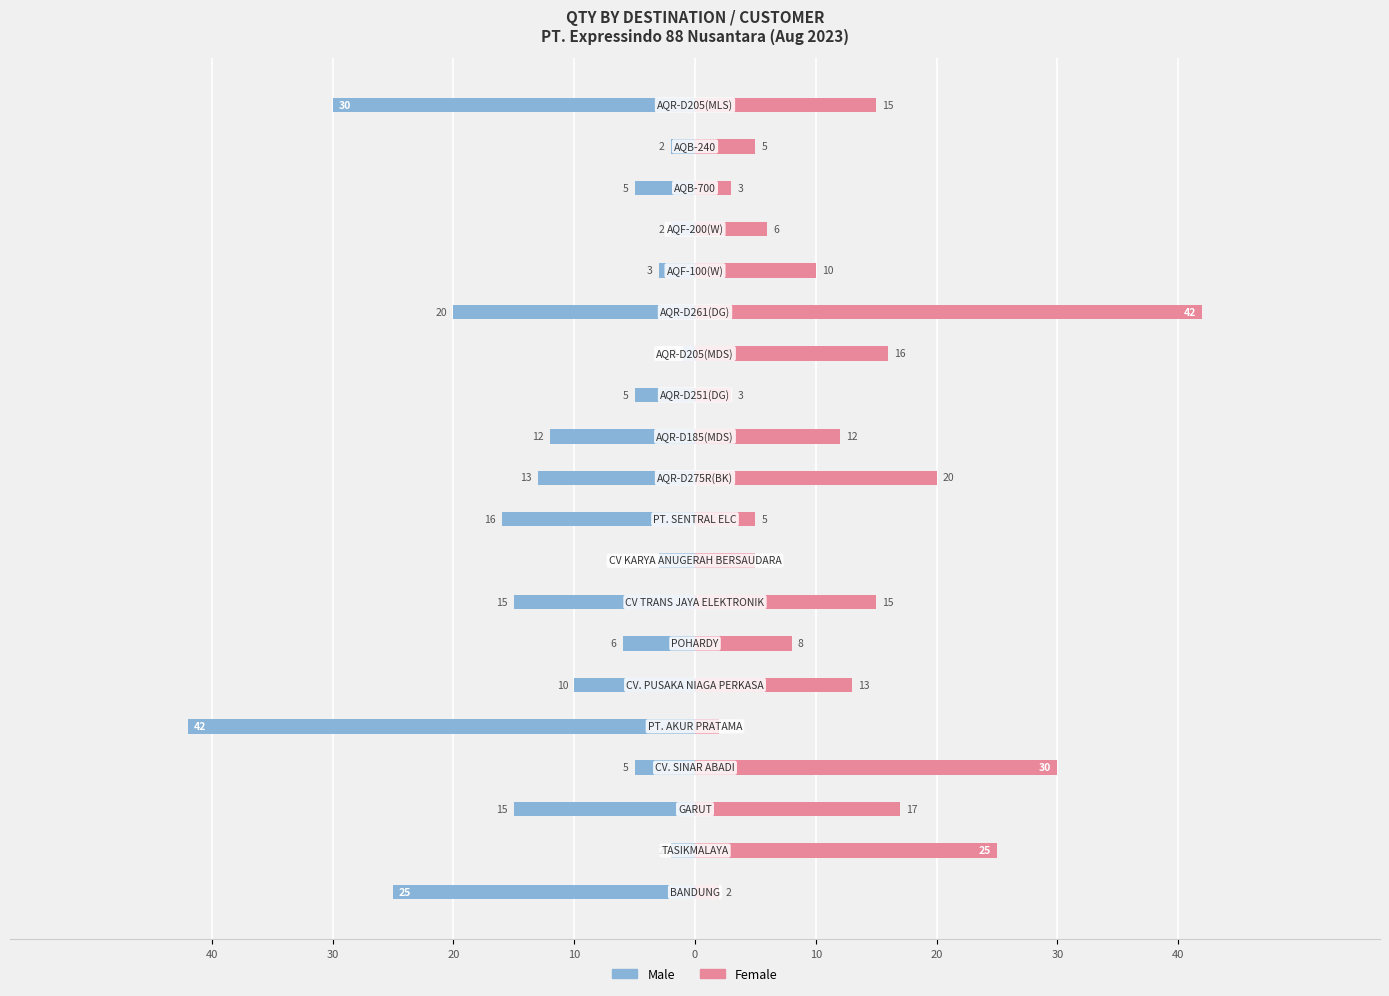

Count the number of data series in this chart.

2